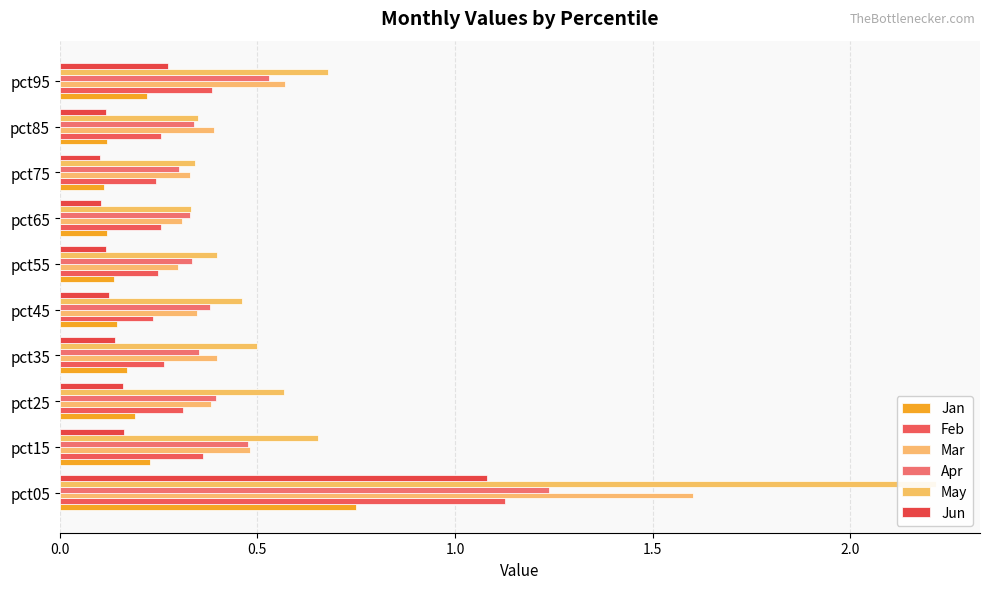

How many distinct data groups are displayed?

6